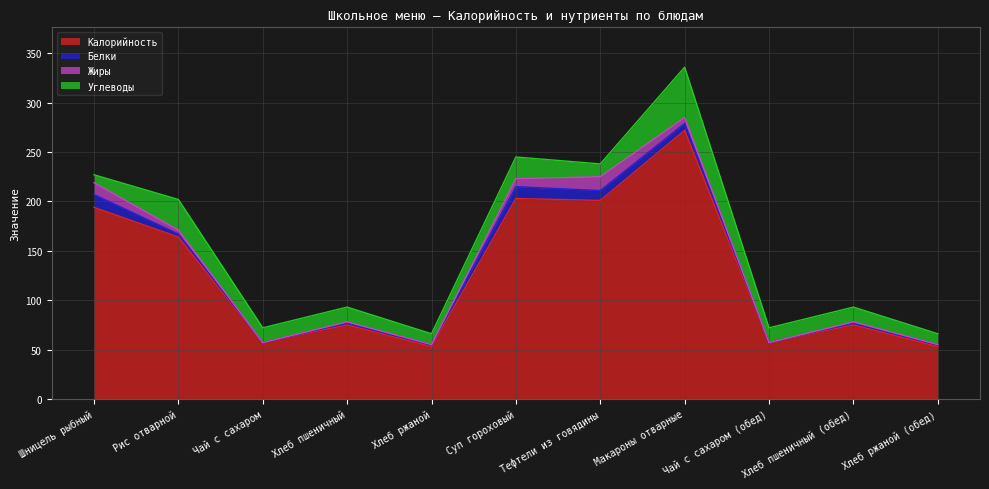

What is the difference between the maximum and second lowest values in the Калорийность series?

219